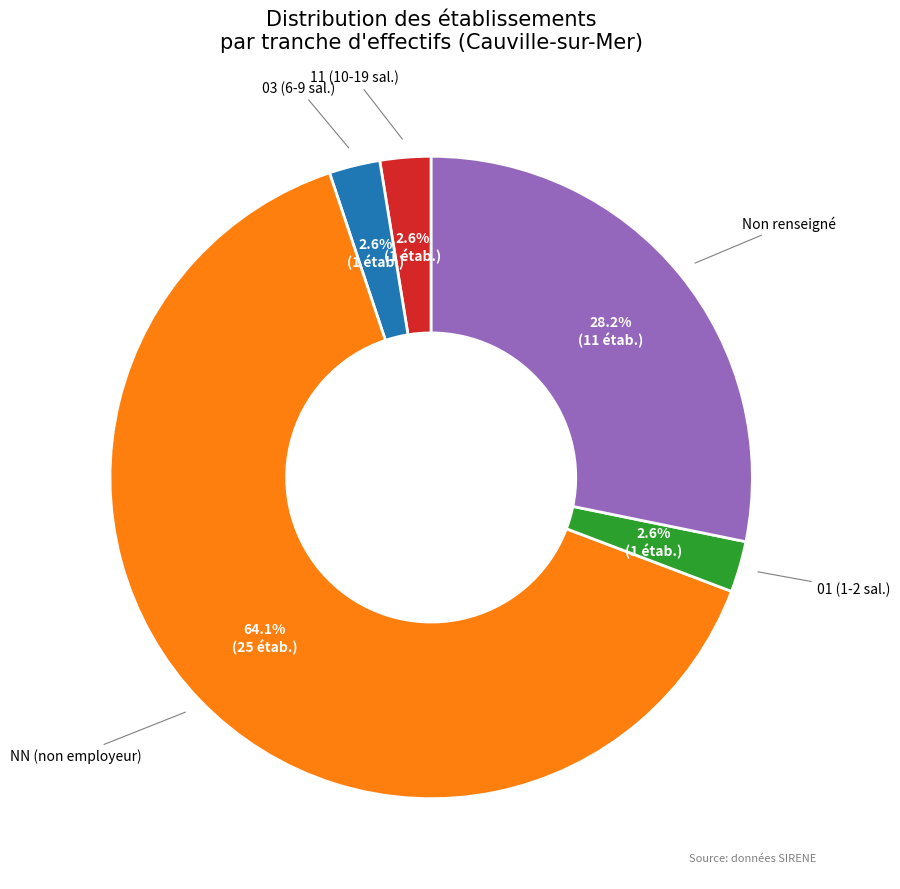

Is there a majority slice in this chart?

Yes